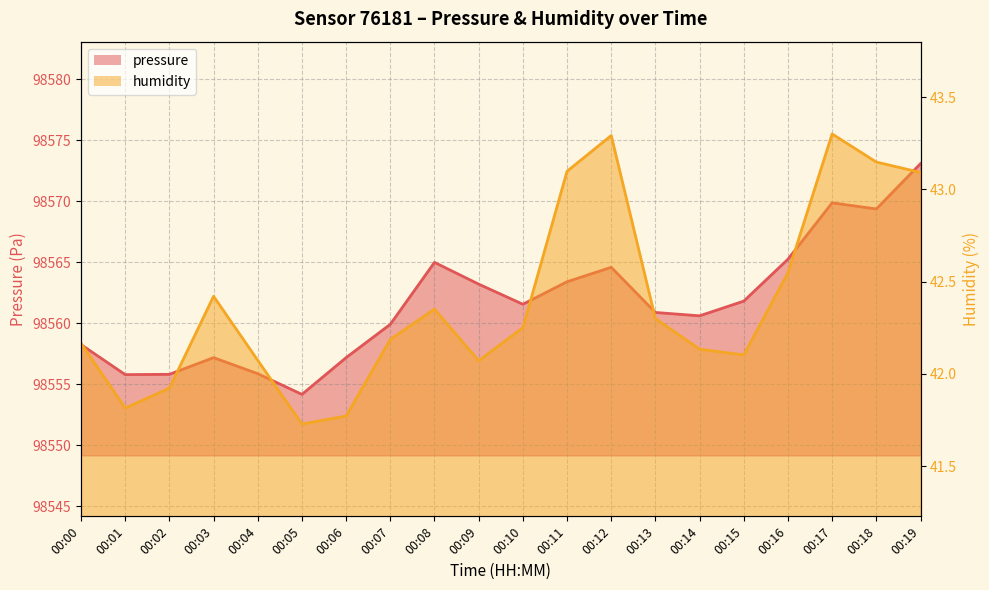

Where is the first local maximum for humidity?

00:03